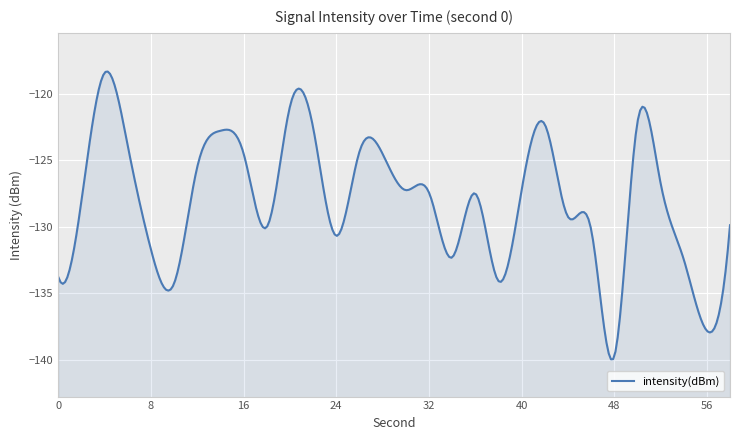

How many distinct data groups are displayed?

1